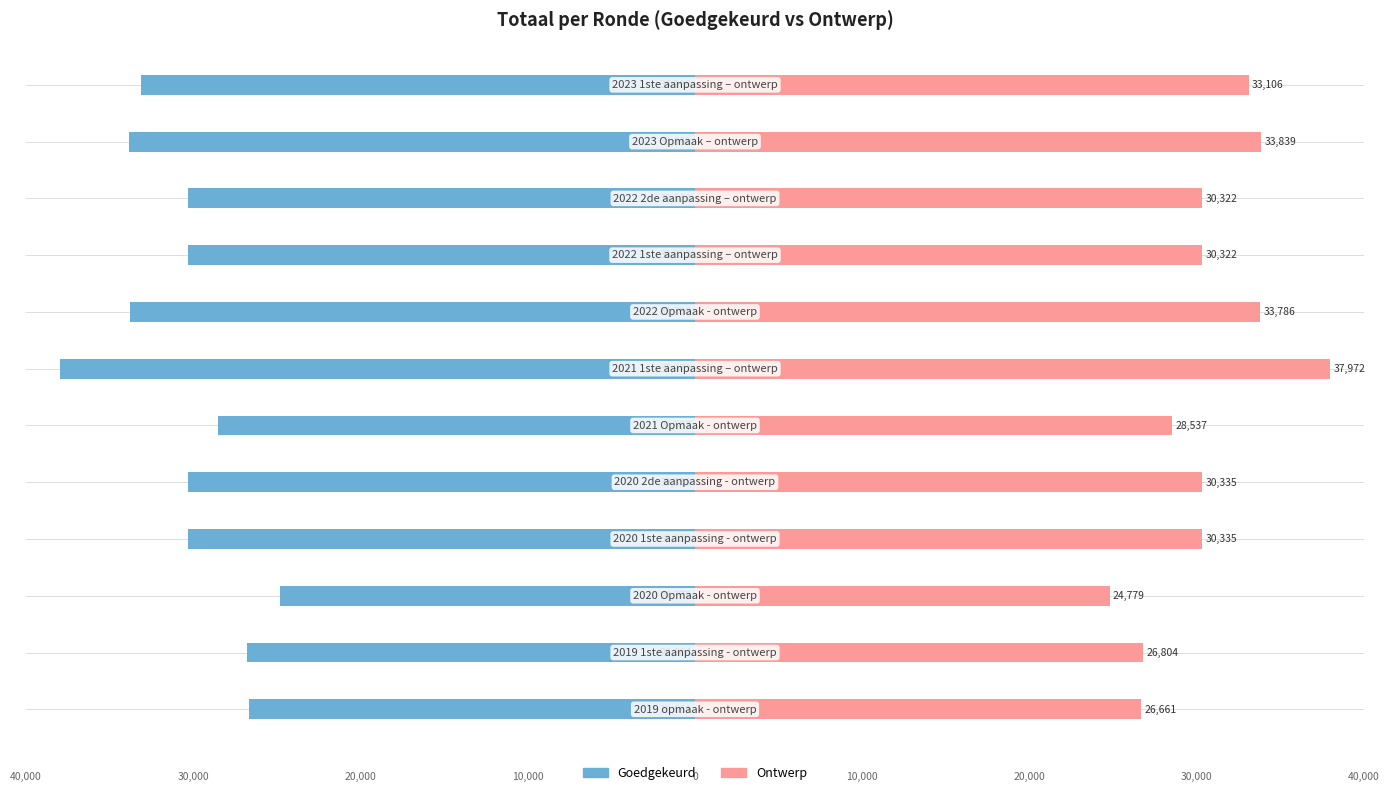

Are the bars horizontal?

Yes